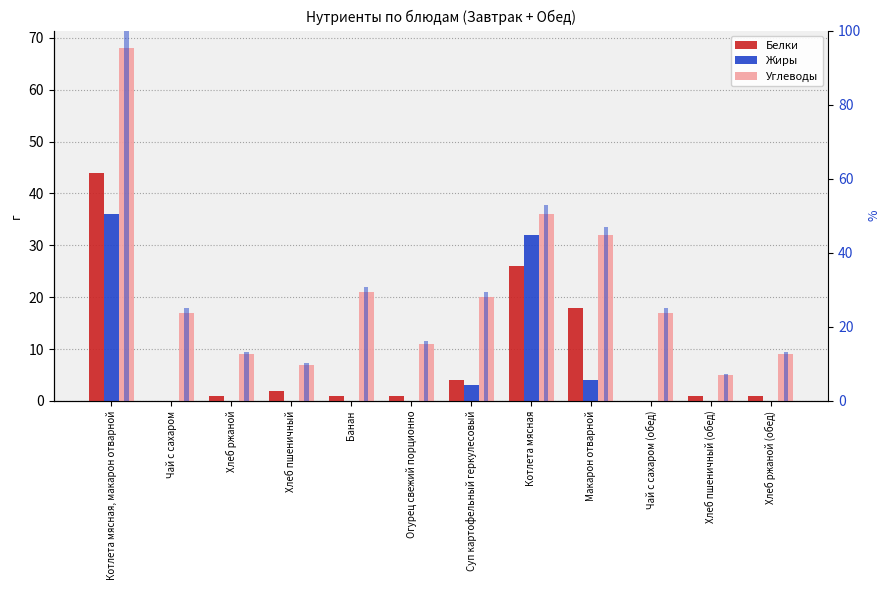

What is the value of the Углеводы (% от макс.) bar at the 8th from the left?

52.9